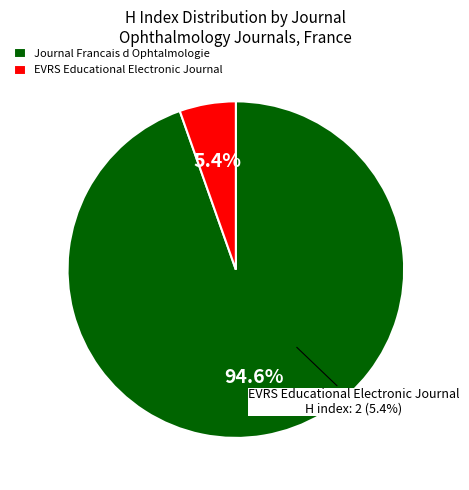

To the nearest percent, what is the combined percentage of EVRS Educational Electronic Journal and Journal Francais d Ophtalmologie?

100%